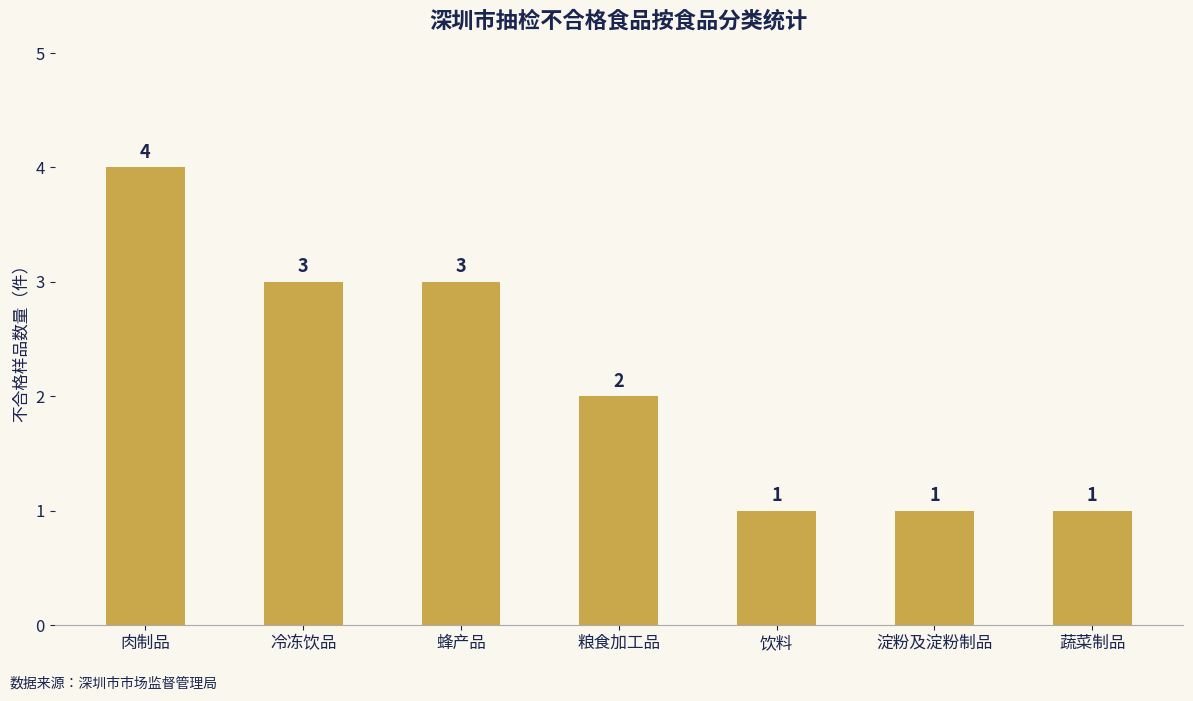

What is the sum of the values at 蔬菜制品 and 粮食加工品?

3